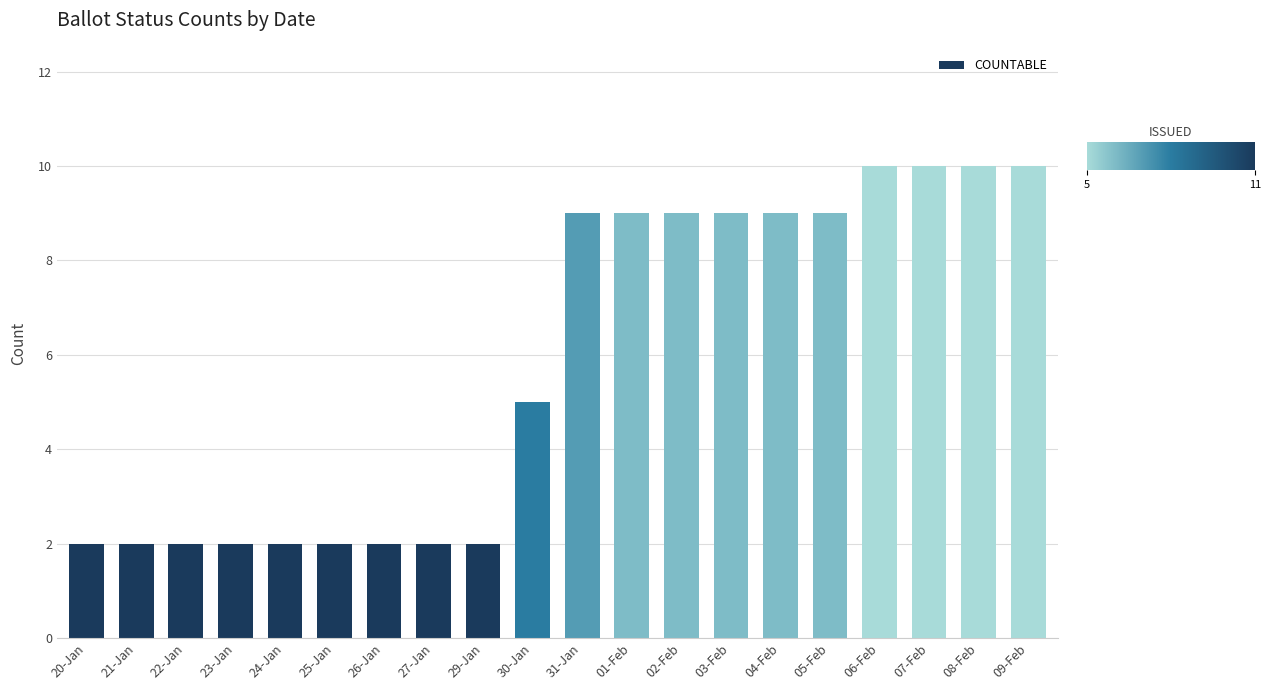

Reading left to right, transcribe all the data shown in this chart.

20-Jan=2	21-Jan=2	22-Jan=2	23-Jan=2	24-Jan=2	25-Jan=2	26-Jan=2	27-Jan=2	29-Jan=2	30-Jan=5	31-Jan=9	01-Feb=9	02-Feb=9	03-Feb=9	04-Feb=9	05-Feb=9	06-Feb=10	07-Feb=10	08-Feb=10	09-Feb=10